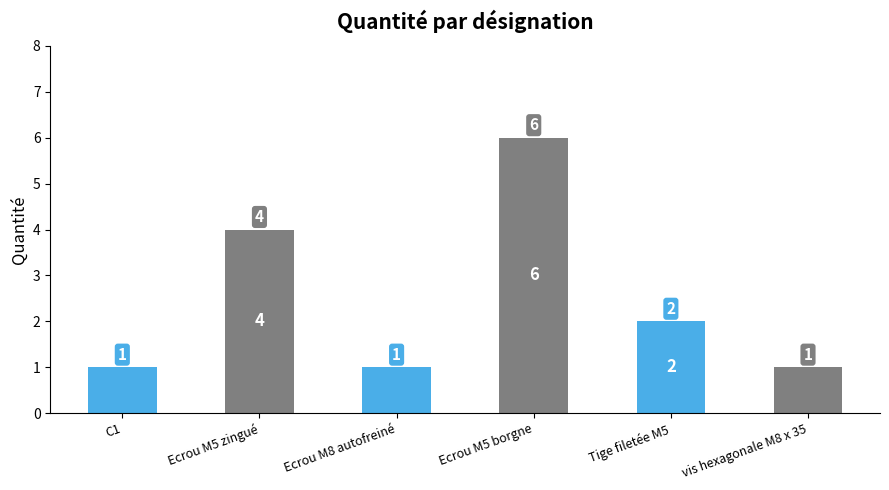

How many bars are there in total?

6